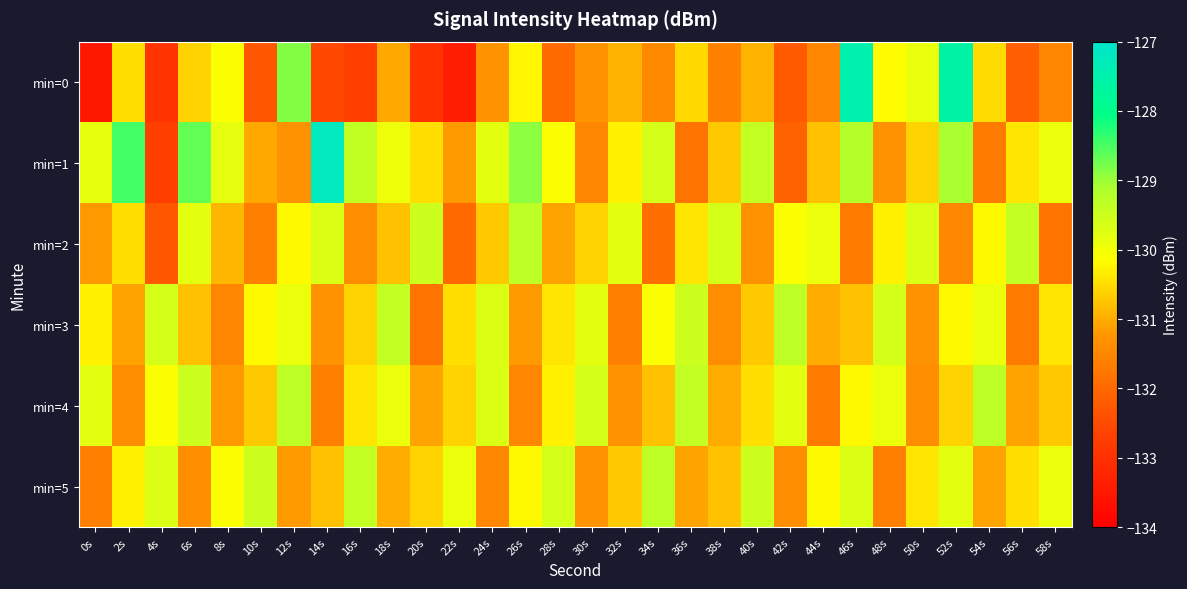

Which series has the largest range (max minus min)?

min=0